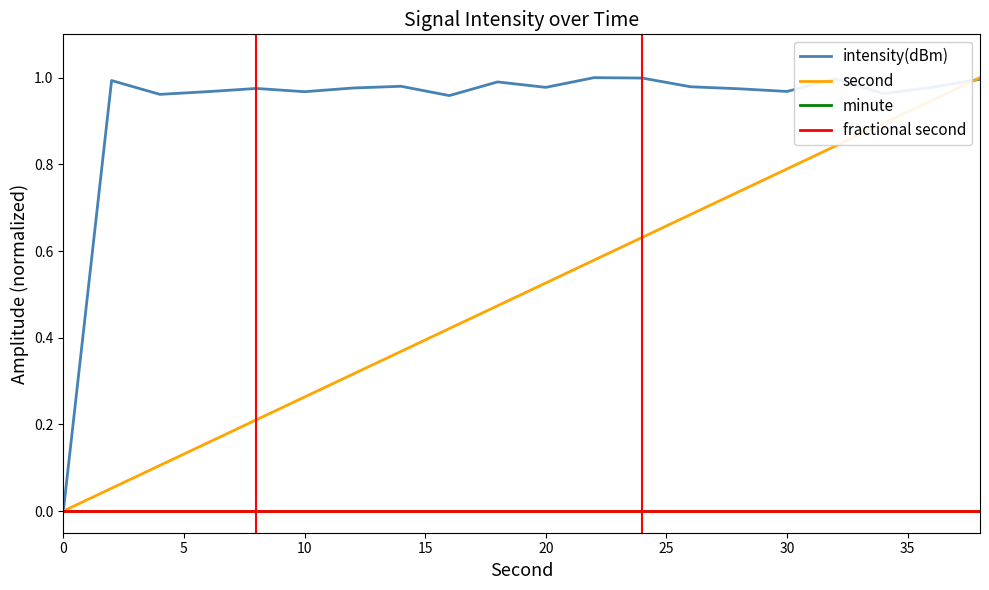

True or false: fractional second and intensity(dBm) intersect in this chart.

False